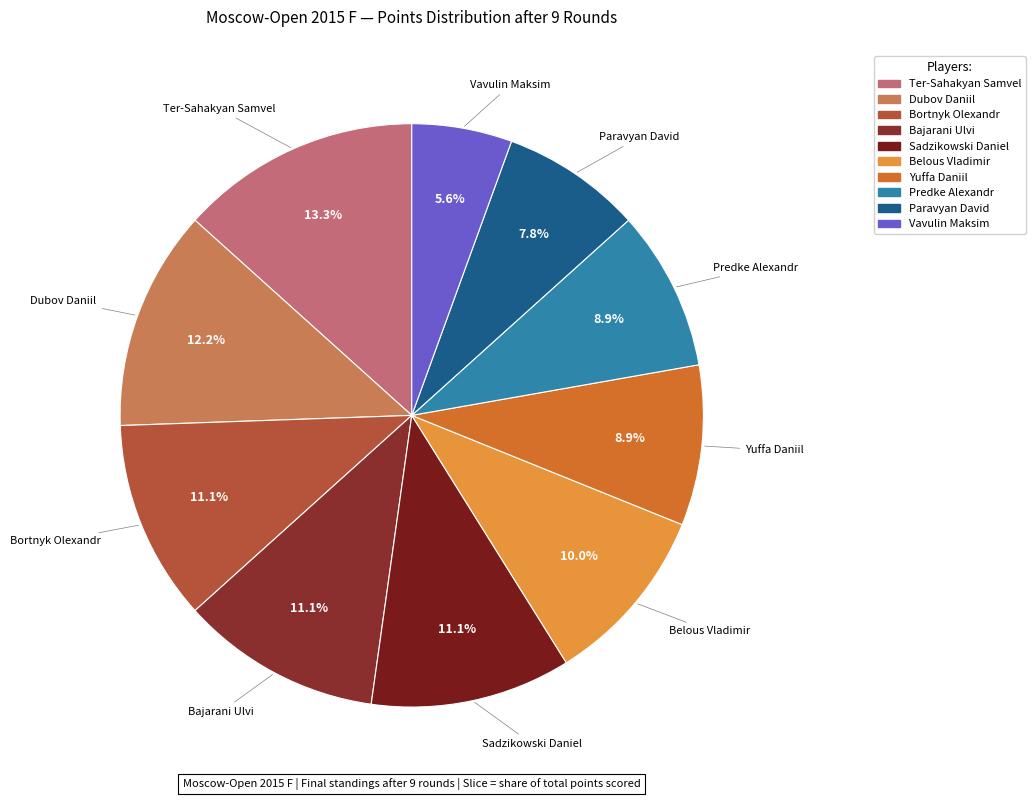

Which has a higher value, Dubov Daniil or Sadzikowski Daniel?

Dubov Daniil